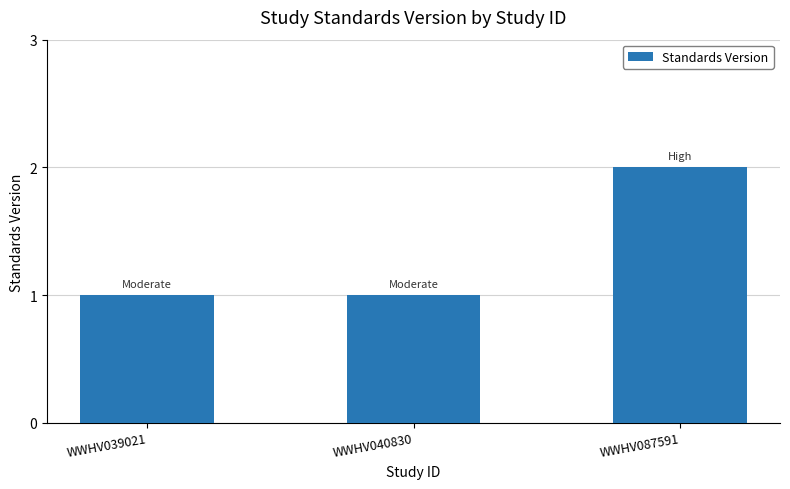

Is it true that the value at WWHV087591 is 1?

False